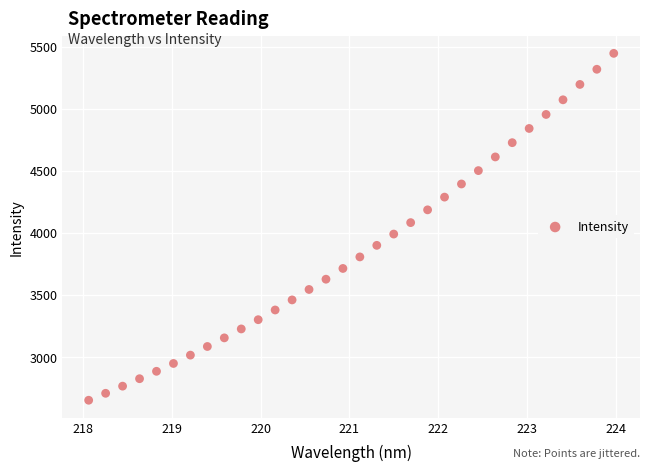

What is the range of Y values (max minus min)?

2795.0